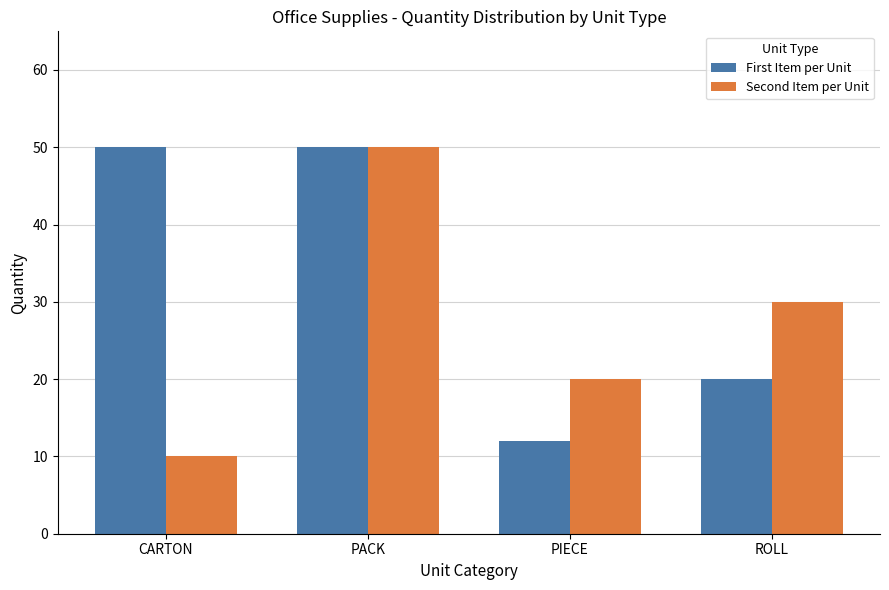

How many distinct data groups are displayed?

2